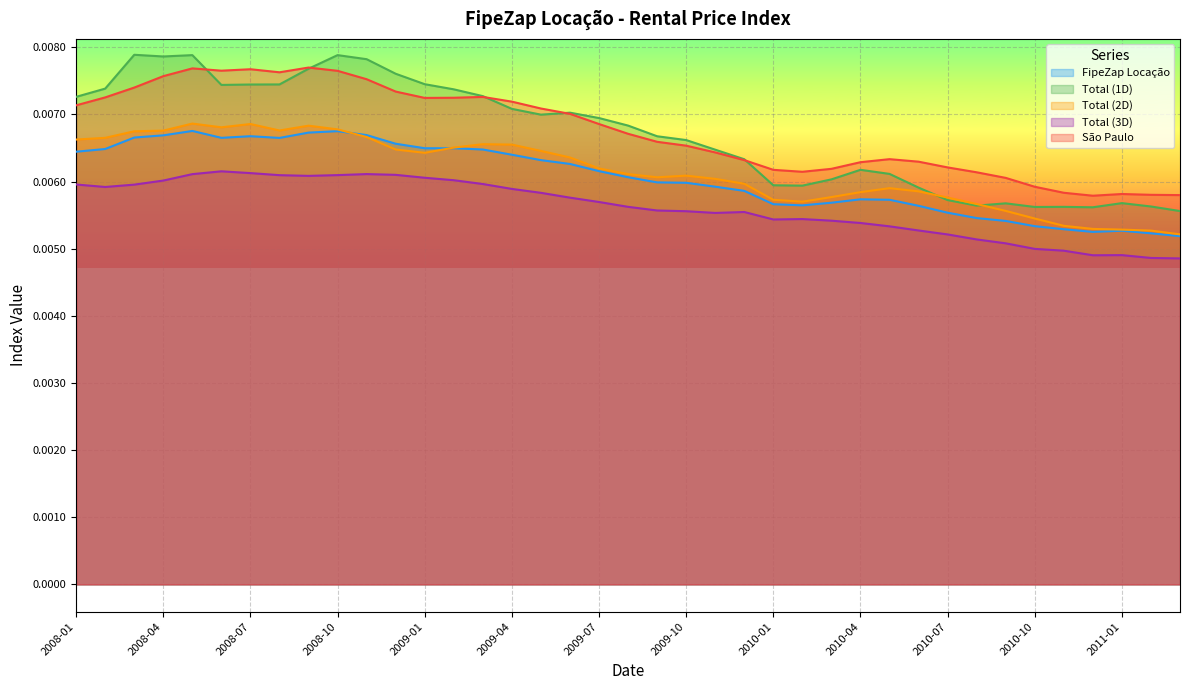

True or false: Total (3D) and São Paulo cross at least once.

False